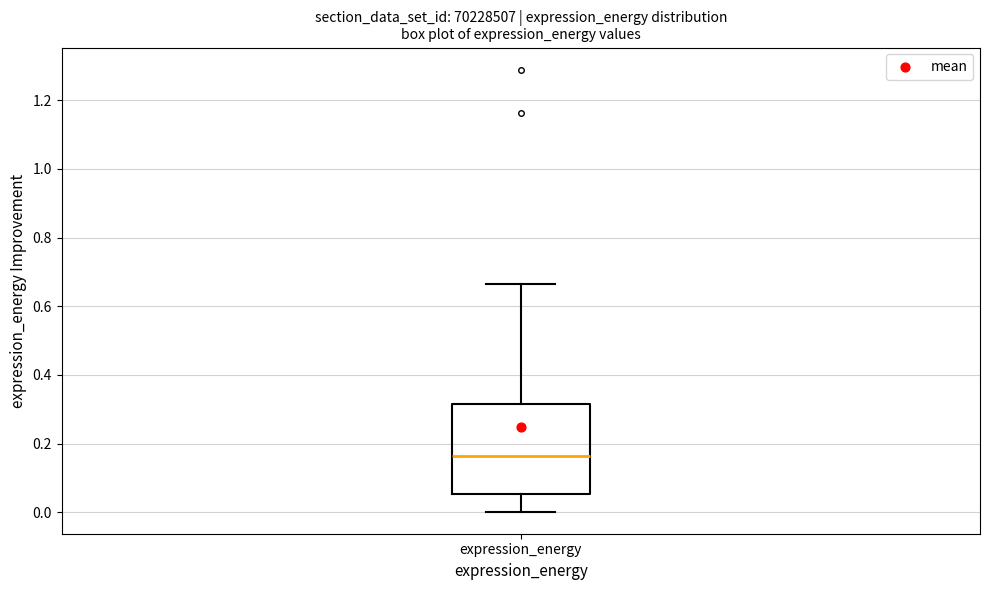

Where is the upper edge of the box for expression_energy on the y-axis? The values are not printed on the chart, so give them approximately, as read against the axis.

0.32